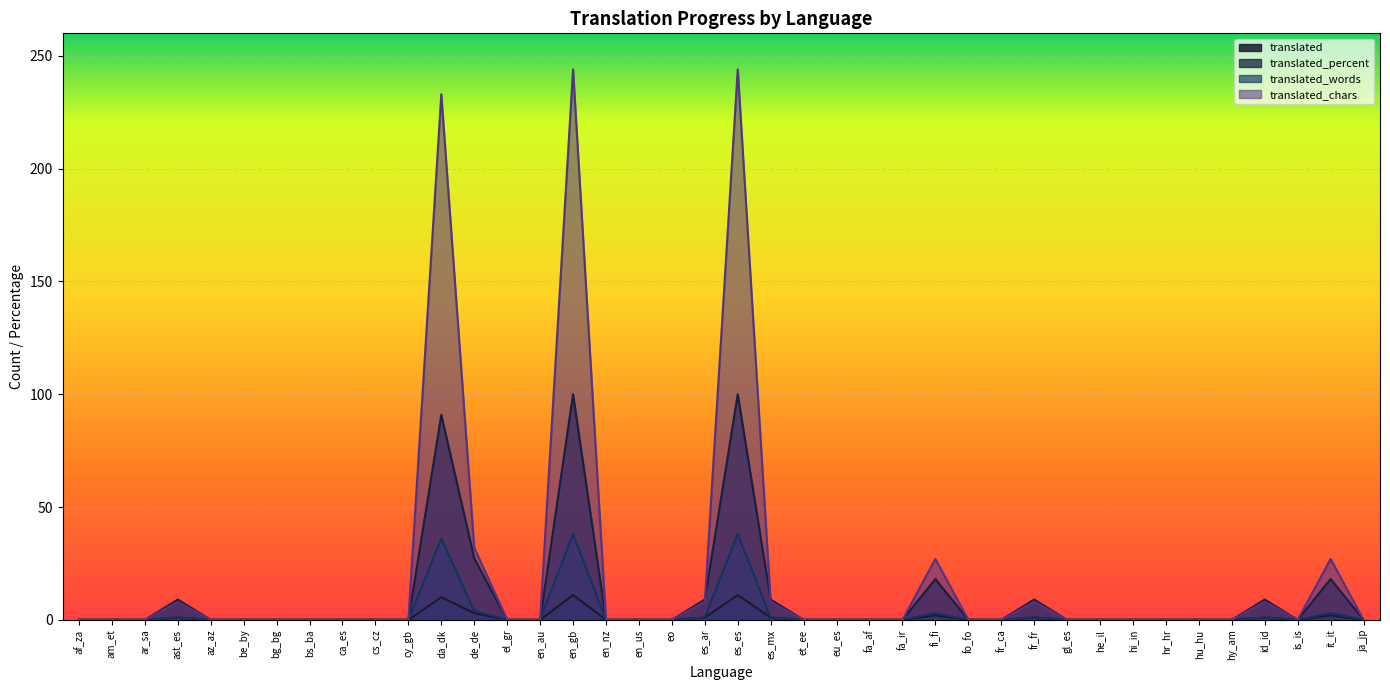

Reading left to right, extract all data points from this chart.

translated: 0.0	0.0	0.0	1.0	0.0	0.0	0.0	0.0	0.0	0.0	0.0	10.0	3.0	0.0	0.0	11.0	0.0	0.0	0.0	1.0	11.0	1.0	0.0	0.0	0.0	0.0	2.0	0.0	0.0	1.0	0.0	0.0	0.0	0.0	0.0	0.0	1.0	0.0	2.0	0.0
translated_percent: 0.0	0.0	0.0	9.0	0.0	0.0	0.0	0.0	0.0	0.0	0.0	90.9	27.2	0.0	0.0	100.0	0.0	0.0	0.0	9.0	100.0	9.0	0.0	0.0	0.0	0.0	18.1	0.0	0.0	9.0	0.0	0.0	0.0	0.0	0.0	0.0	9.0	0.0	18.1	0.0
translated_words: 0.0	0.0	0.0	1.0	0.0	0.0	0.0	0.0	0.0	0.0	0.0	36.0	4.0	0.0	0.0	38.0	0.0	0.0	0.0	1.0	38.0	1.0	0.0	0.0	0.0	0.0	3.0	0.0	0.0	1.0	0.0	0.0	0.0	0.0	0.0	0.0	1.0	0.0	3.0	0.0
translated_chars: 0.0	0.0	0.0	8.0	0.0	0.0	0.0	0.0	0.0	0.0	0.0	233.0	32.0	0.0	0.0	244.0	0.0	0.0	0.0	8.0	244.0	8.0	0.0	0.0	0.0	0.0	27.0	0.0	0.0	8.0	0.0	0.0	0.0	0.0	0.0	0.0	8.0	0.0	27.0	0.0